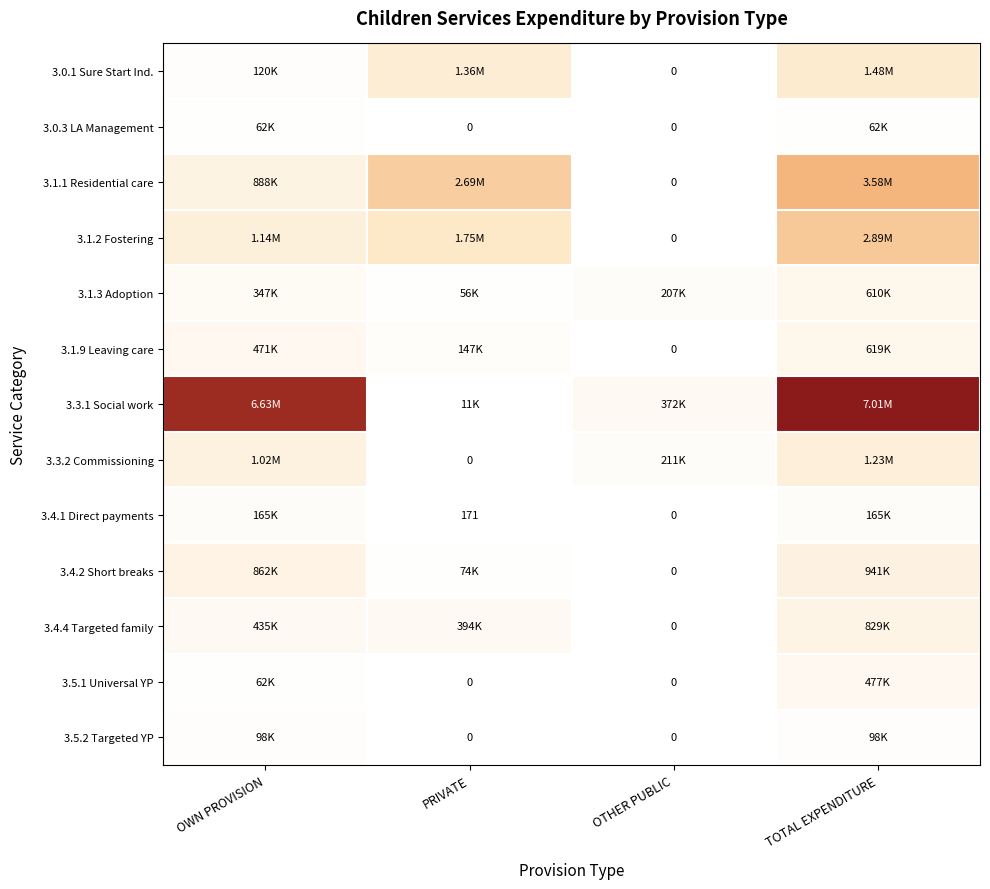

At which category is the sum across all series the highest?

TOTAL EXPENDITURE